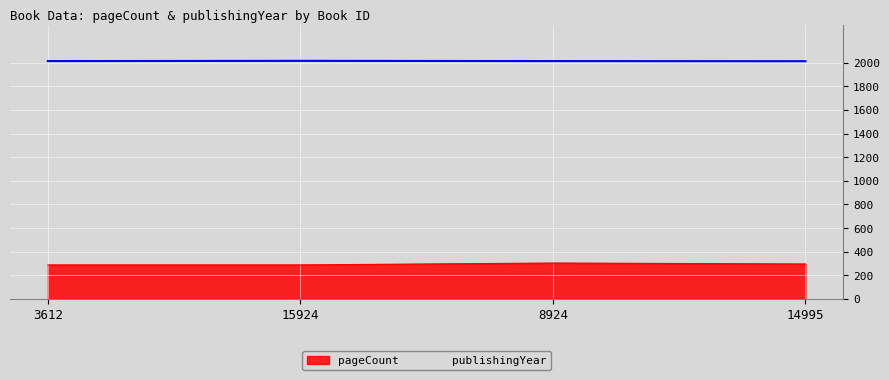

What is the minimum value for publishingYear?

2014